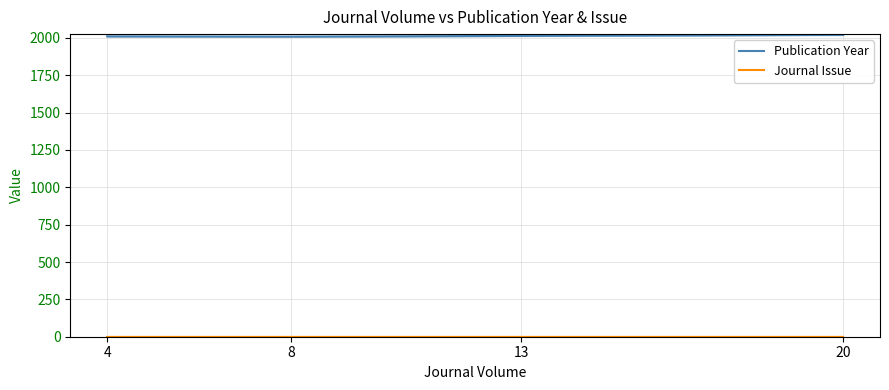

Reading left to right, transcribe all the data shown in this chart.

Publication Year: 4=2010	8=2008	13=2013	20=2020
Journal Issue: 4=1	8=1	13=1	20=1